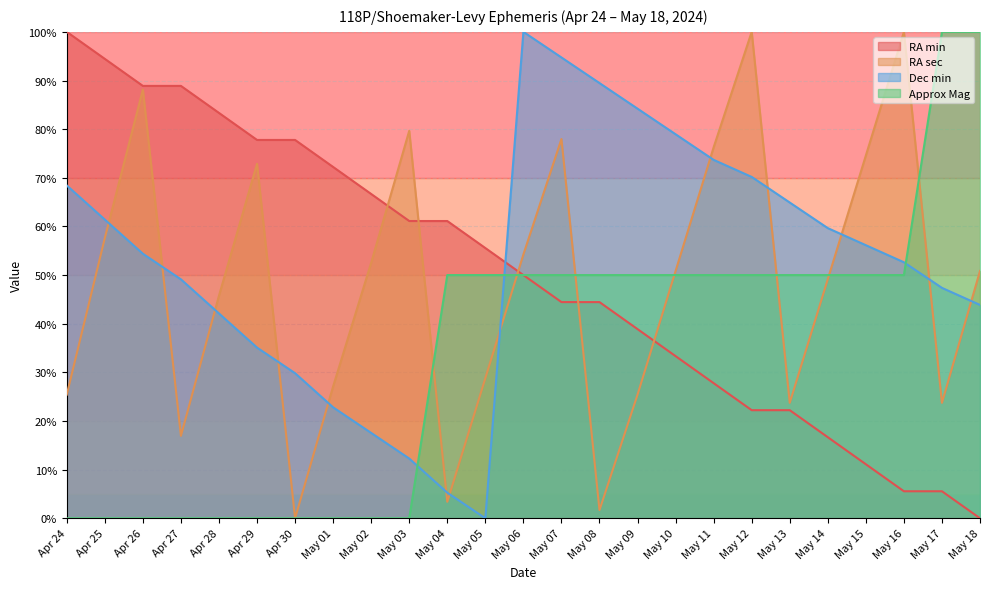

At which category is the sum across all series the highest?

May 07